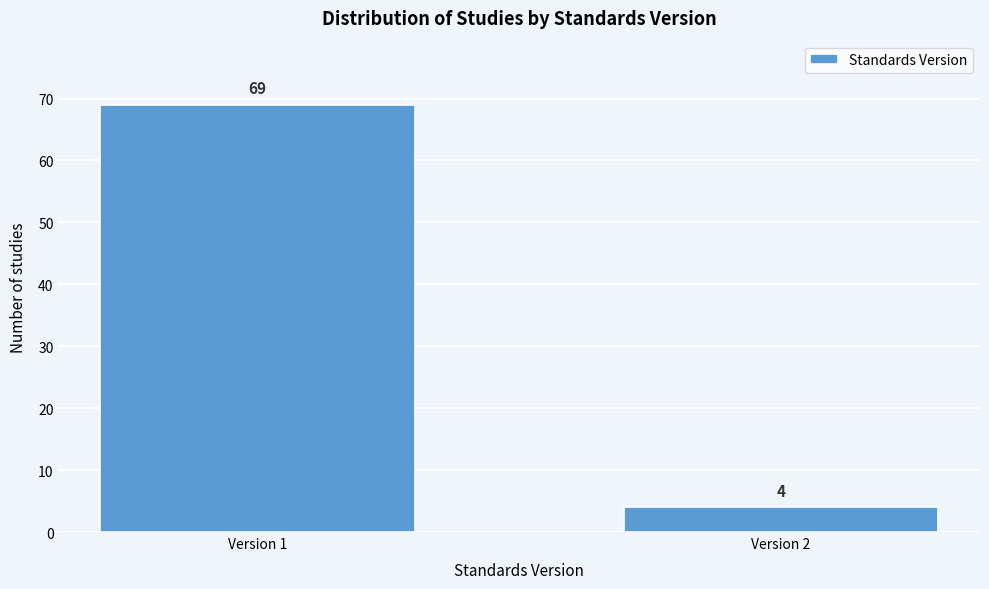

Reading left to right, what are all the values shown in this chart?

69	4